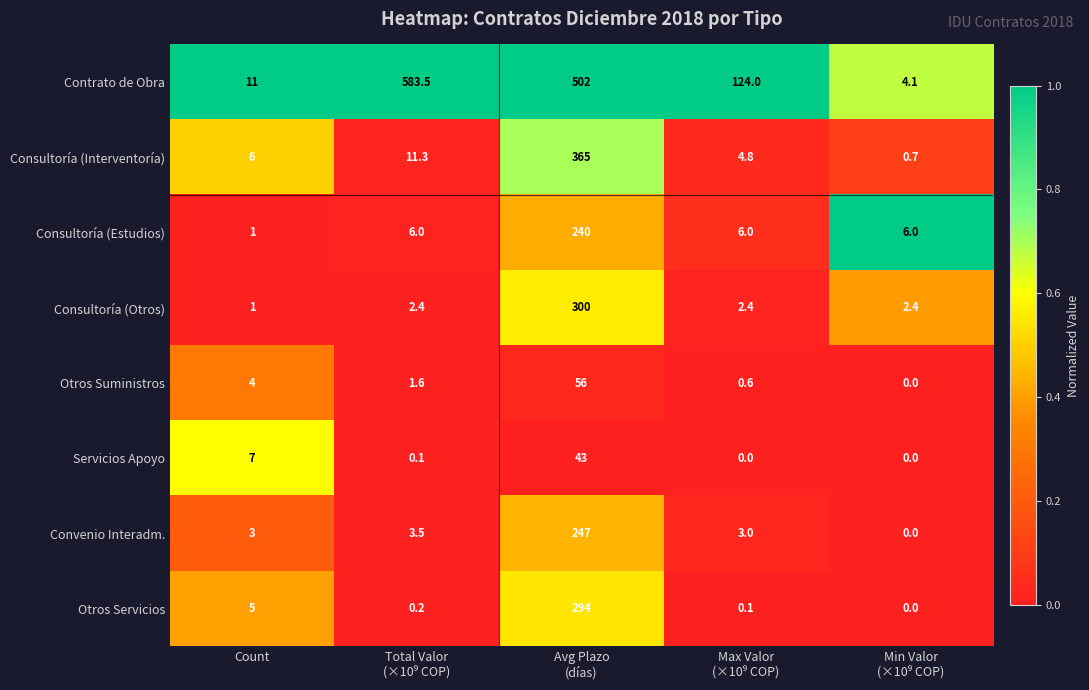

At which category is the sum across all series the highest?

Avg Plazo
(días)